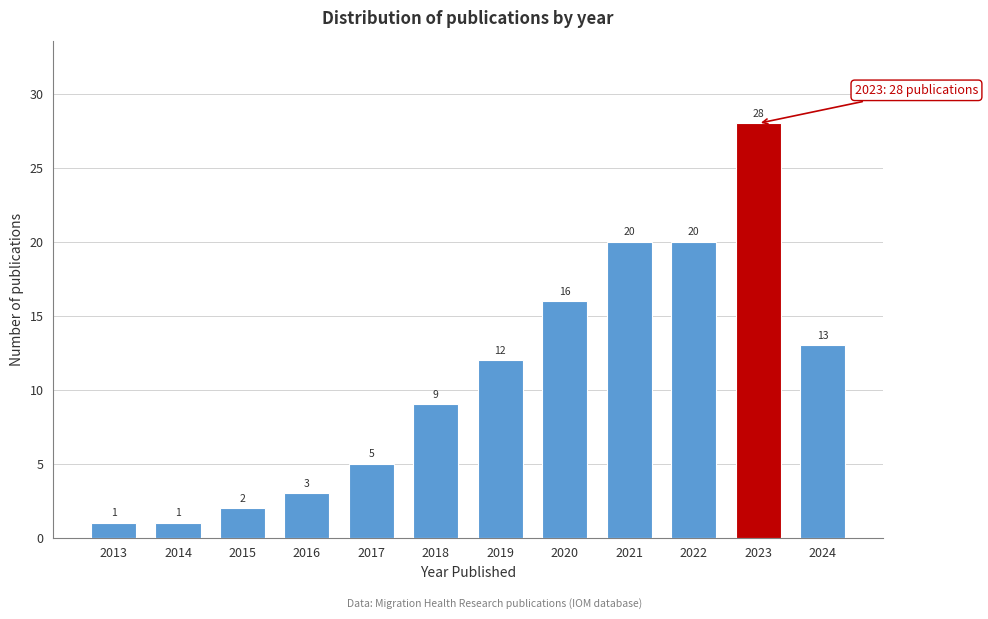

Reading right to left, transcribe all the data shown in this chart.

2024=13	2023=28	2022=20	2021=20	2020=16	2019=12	2018=9	2017=5	2016=3	2015=2	2014=1	2013=1